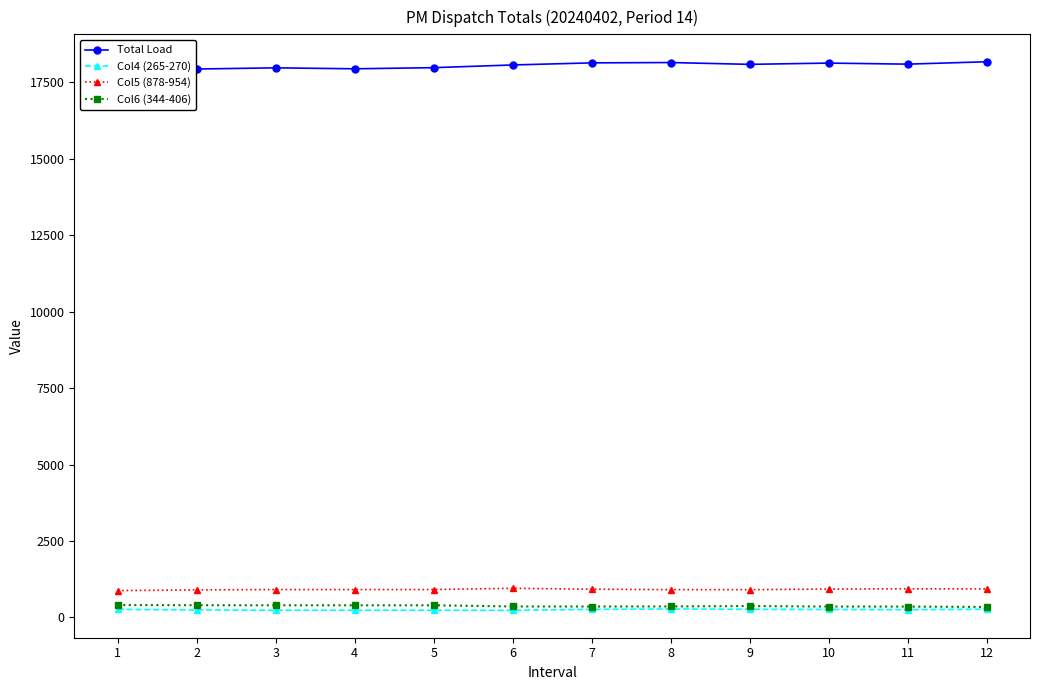

What is the highest value of the Total Load series?

18172.6